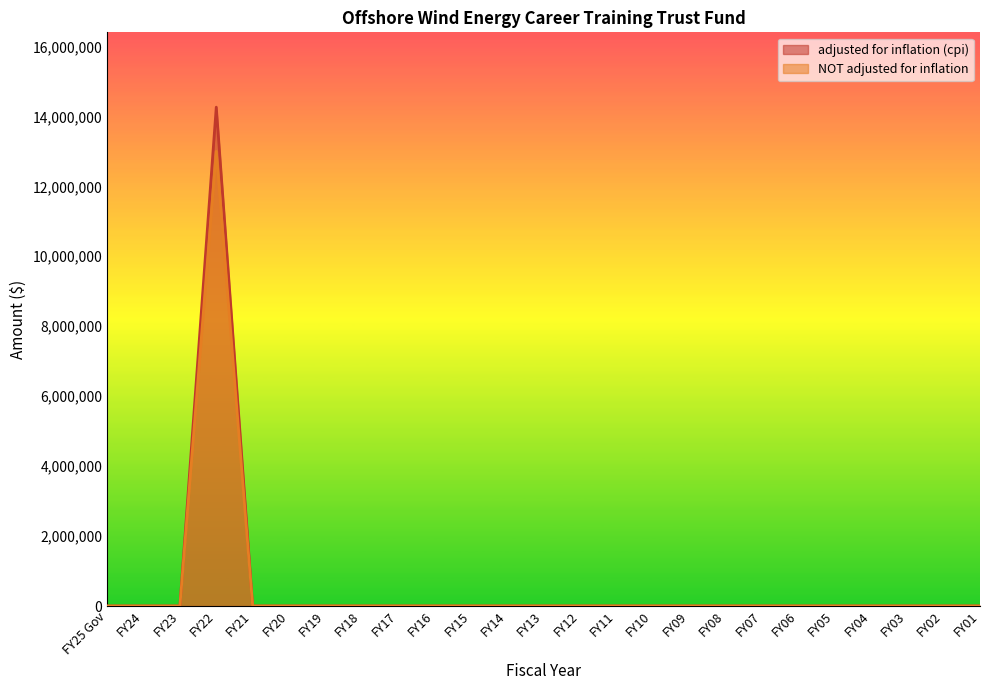

How many categories are shown in the chart?

25